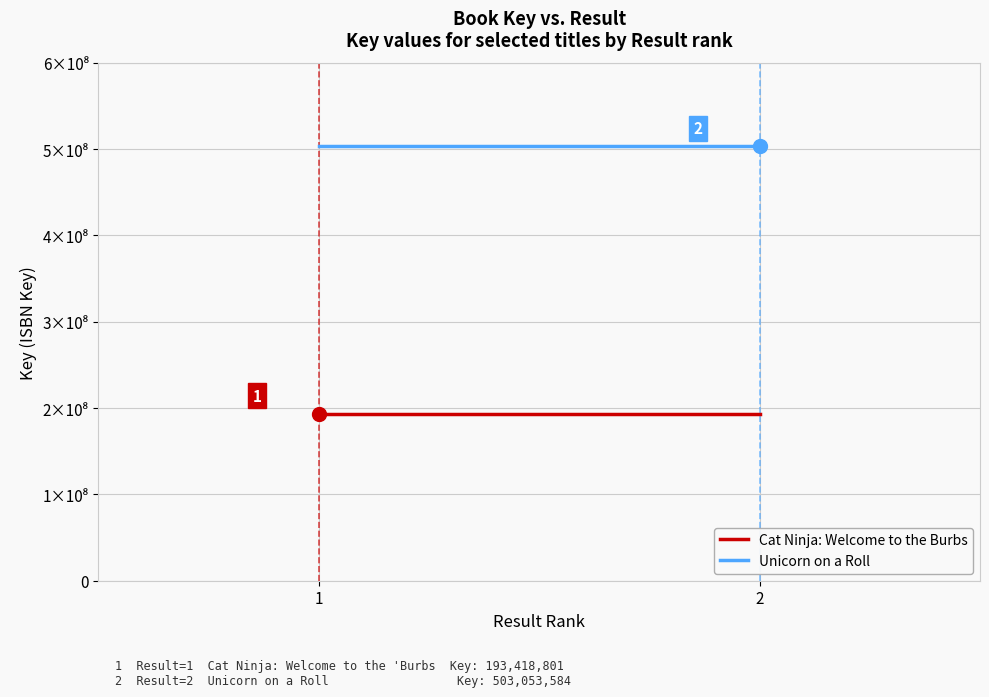

Rank the series at 2 from highest to lowest value.

Unicorn on a Roll, Cat Ninja: Welcome to the Burbs